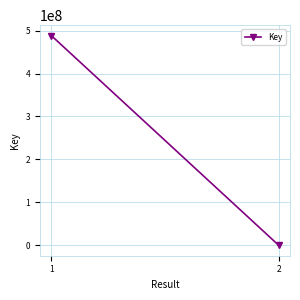

What is the value of the 1st point from the left?

488181101